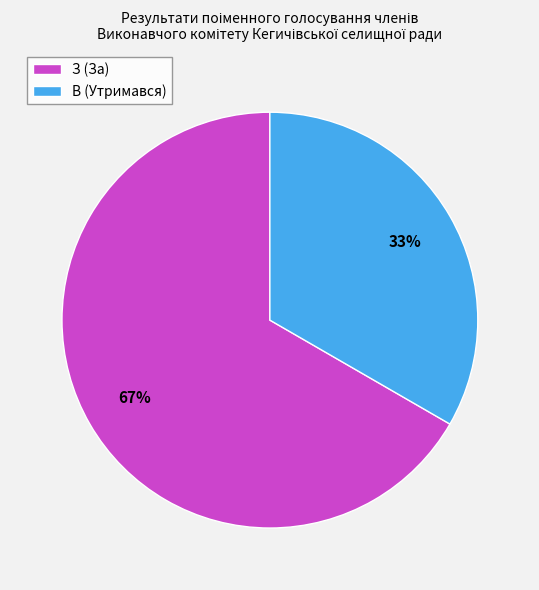

True or false: З (За) accounts for 57% of the total.

False